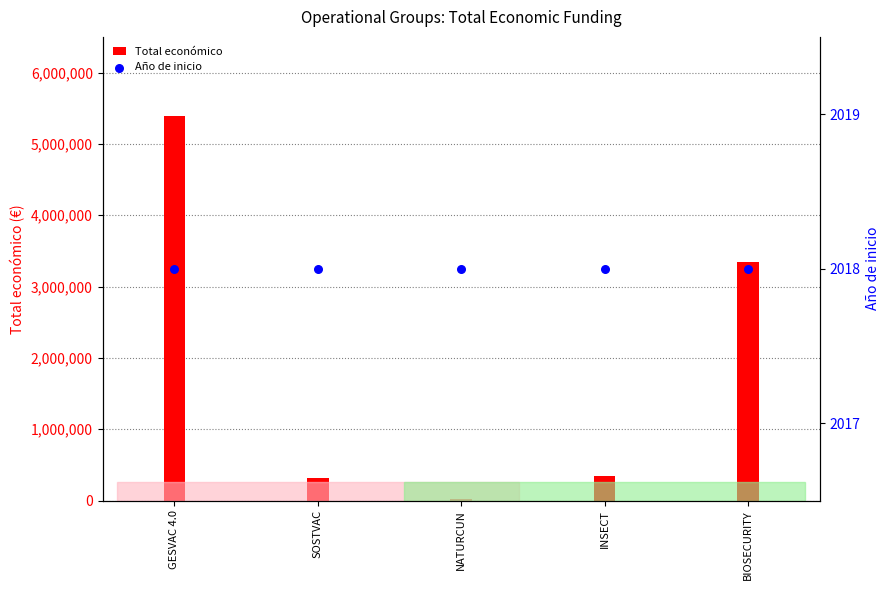

Is the value of Total económico at NATURCUN greater than the value of Año de inicio at BIOSECURITY?

Yes